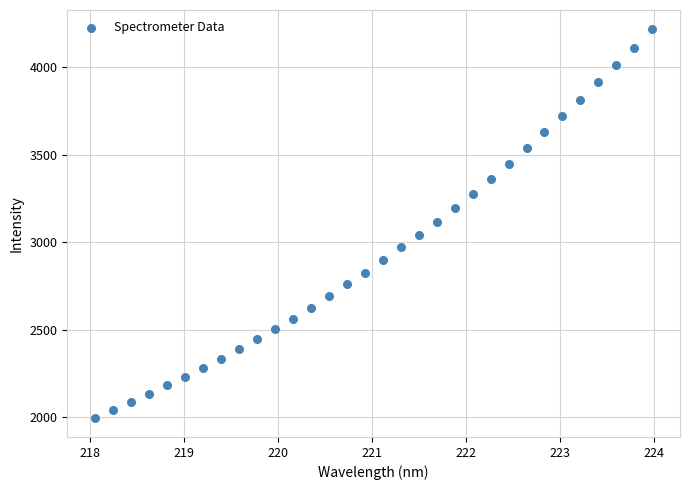

What is the range of Y values (max minus min)?

2221.3